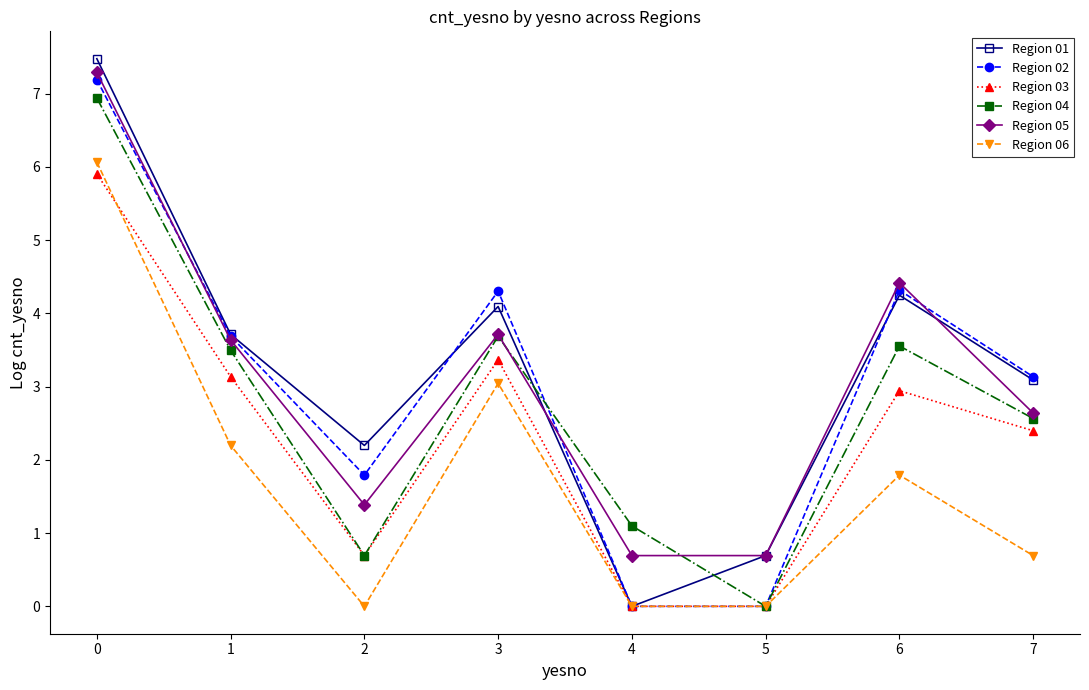

What is the total value across all series at 0?

40.9